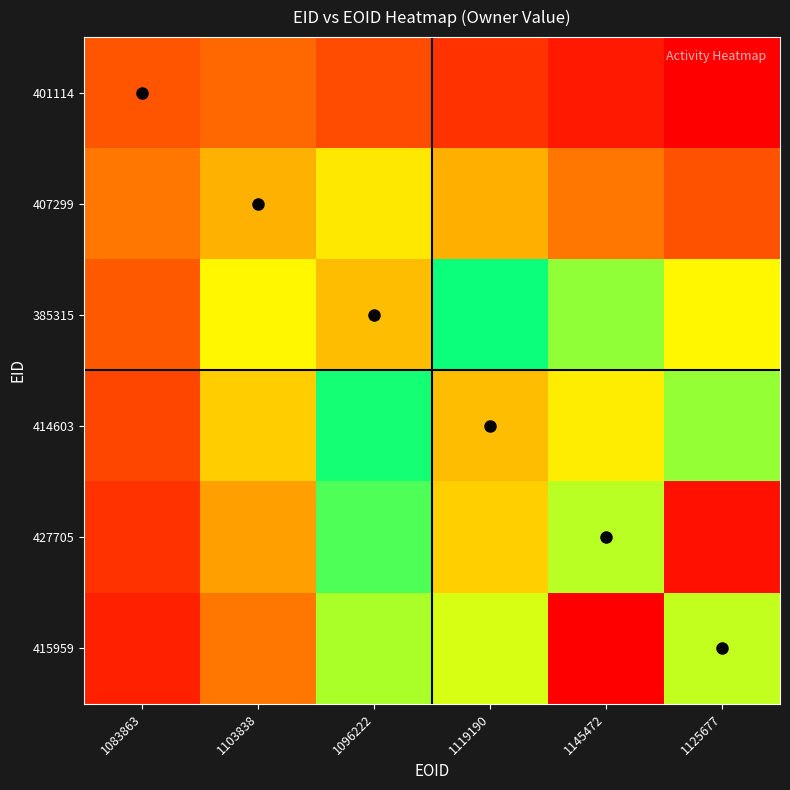

Which category has the highest value across all series?

1145472